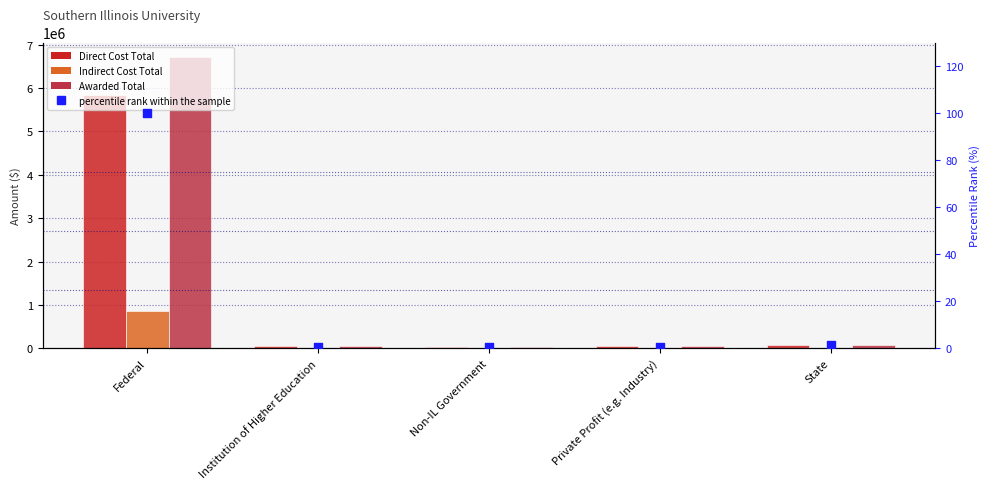

Which series has the largest total across all categories?

Awarded Total